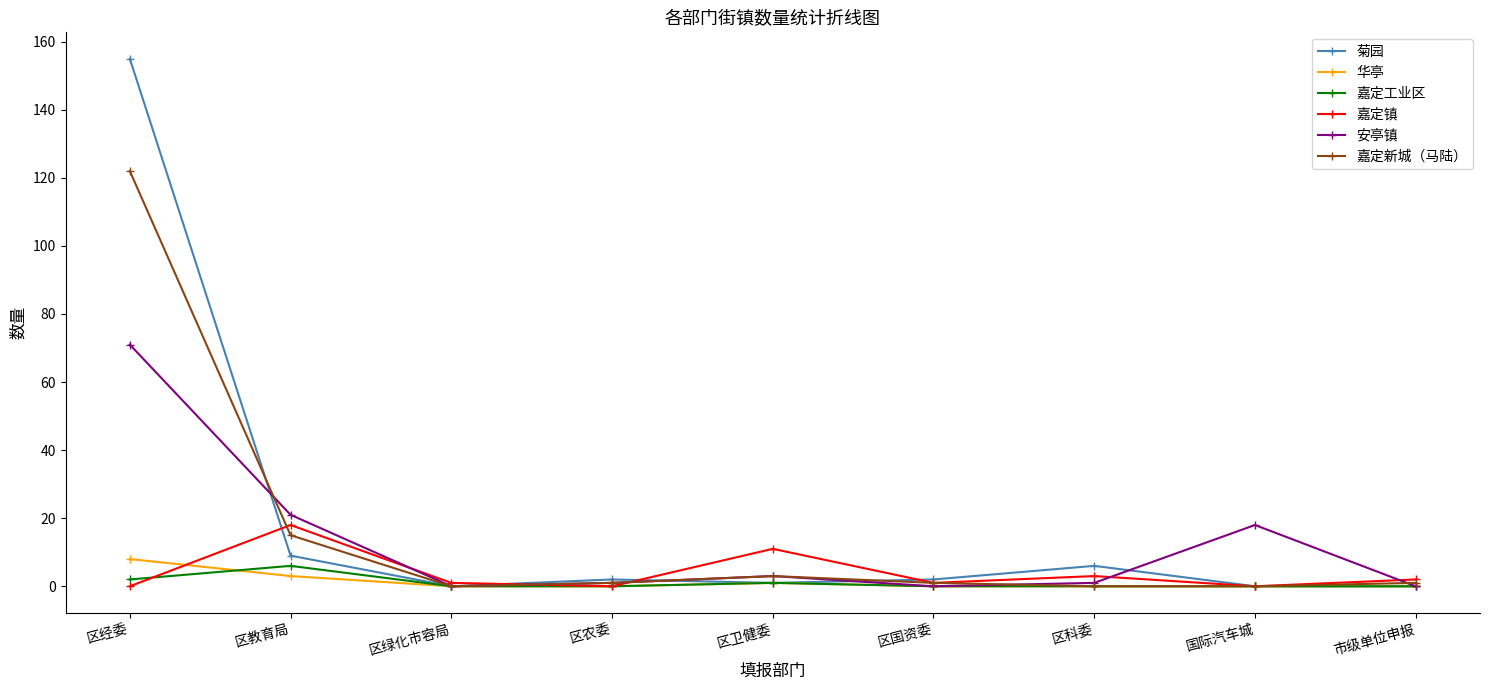

True or false: 华亭 has a value of 0 at 国际汽车城.

True